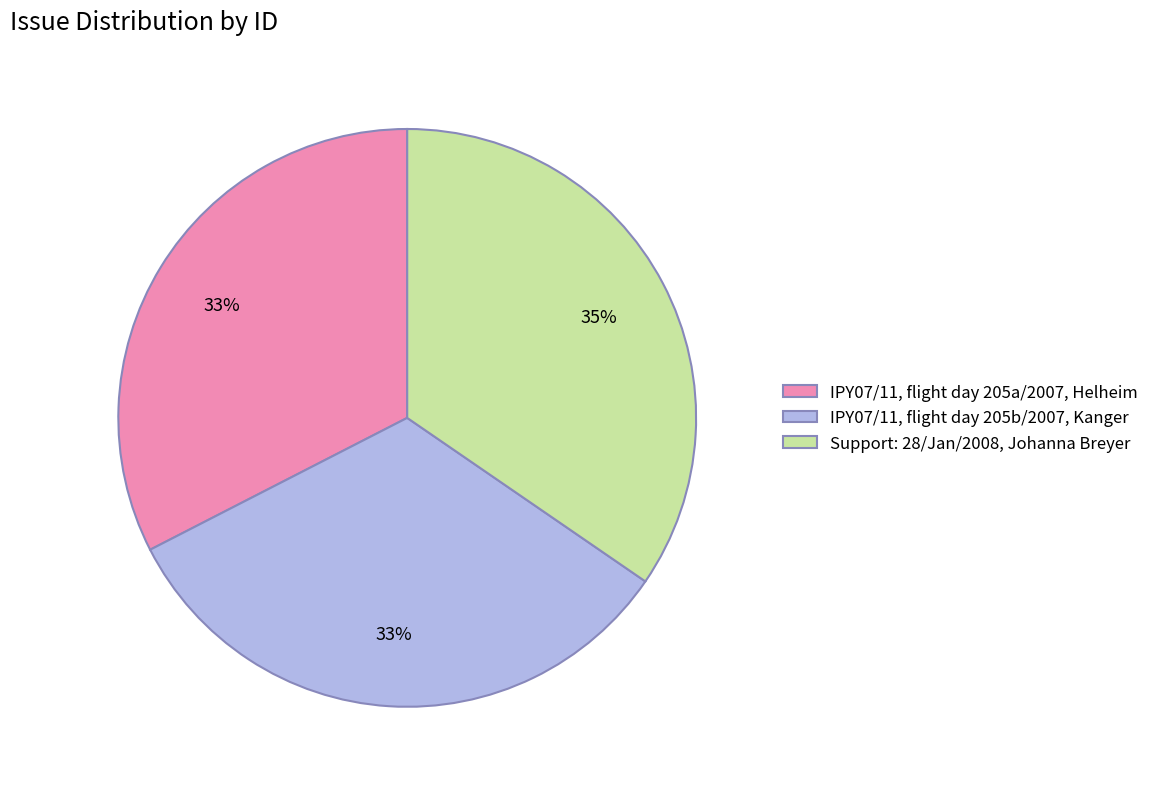

What is the largest slice in the pie chart?

Support: 28/Jan/2008, Johanna Breyer